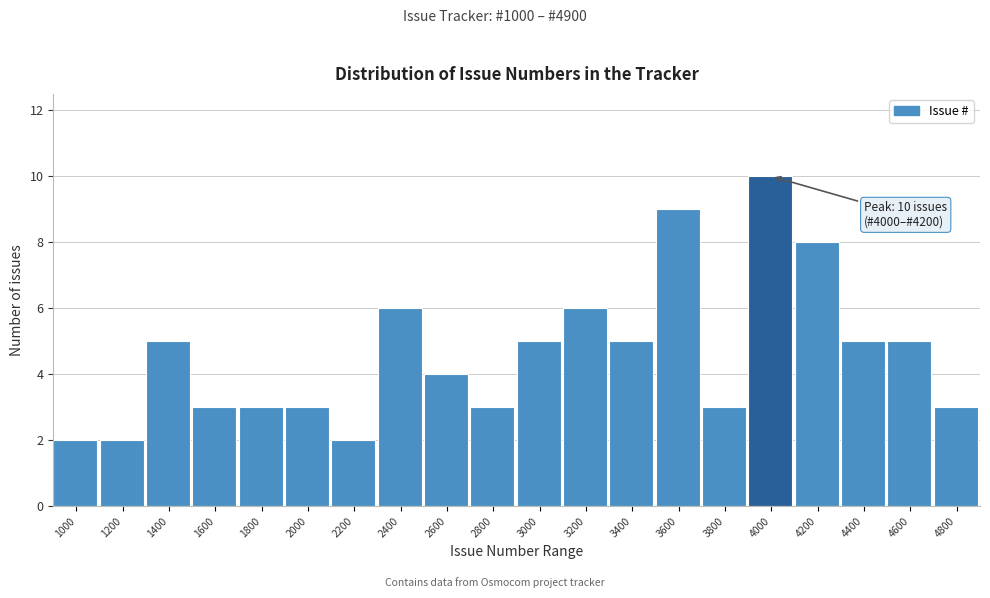

Reading left to right, list all the values displayed in this chart.

1000=2	1200=2	1400=5	1600=3	1800=3	2000=3	2200=2	2400=6	2600=4	2800=3	3000=5	3200=6	3400=5	3600=9	3800=3	4000=10	4200=8	4400=5	4600=5	4800=3